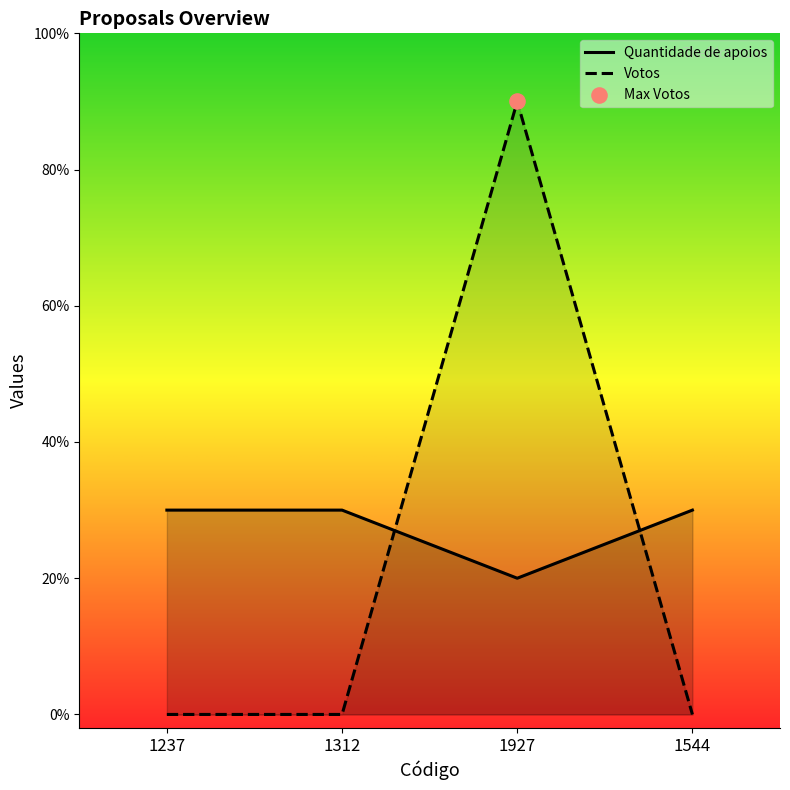

Which series has the largest Y range (max minus min)?

Votos